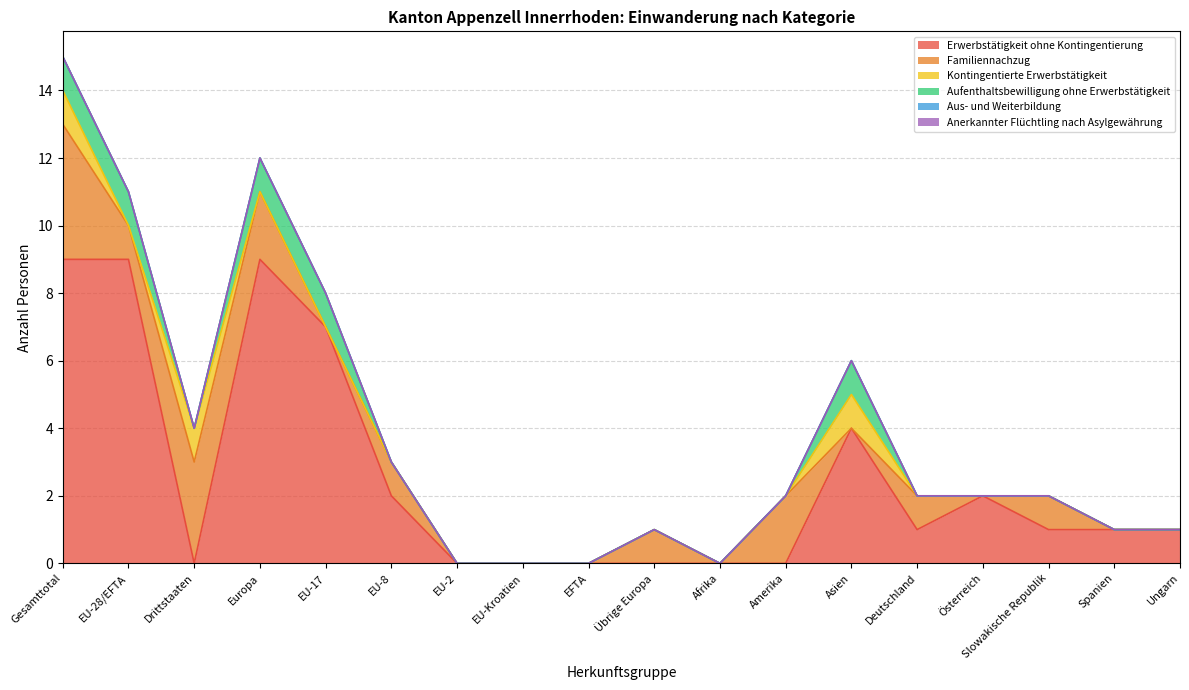

Is the value of Erwerbstätigkeit ohne Kontingentierung at Ungarn greater than the value of Aufenthaltsbewilligung ohne Erwerbstätigkeit at Drittstaaten?

Yes